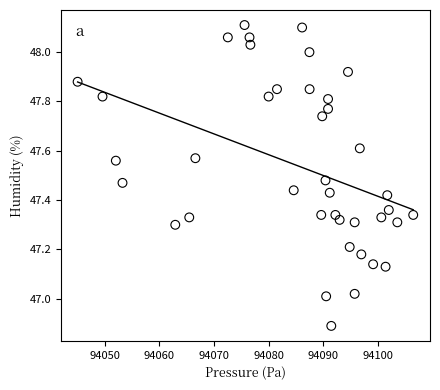

What is the range of X values (max minus min)?

61.4